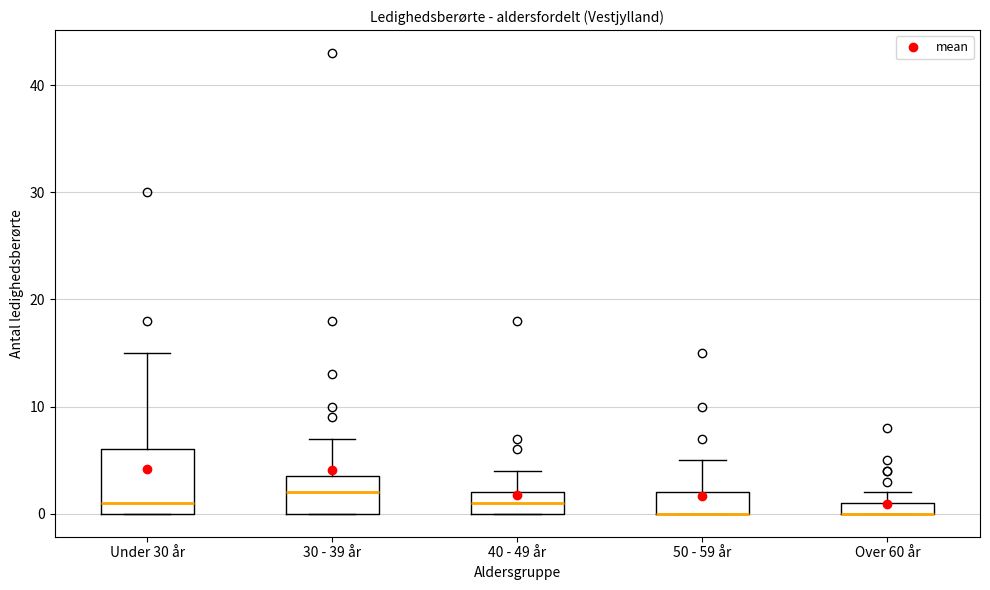

Where is the upper edge of the box for Over 60 år on the y-axis? The values are not printed on the chart, so give them approximately, as read against the axis.

1